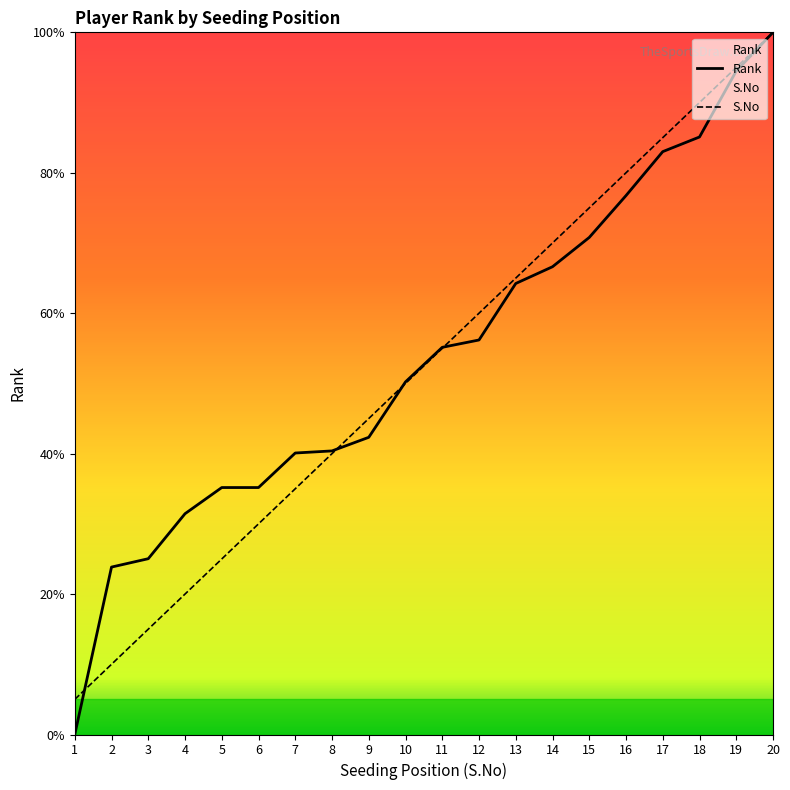

What is the difference between the highest and lowest values at 3?

10.0